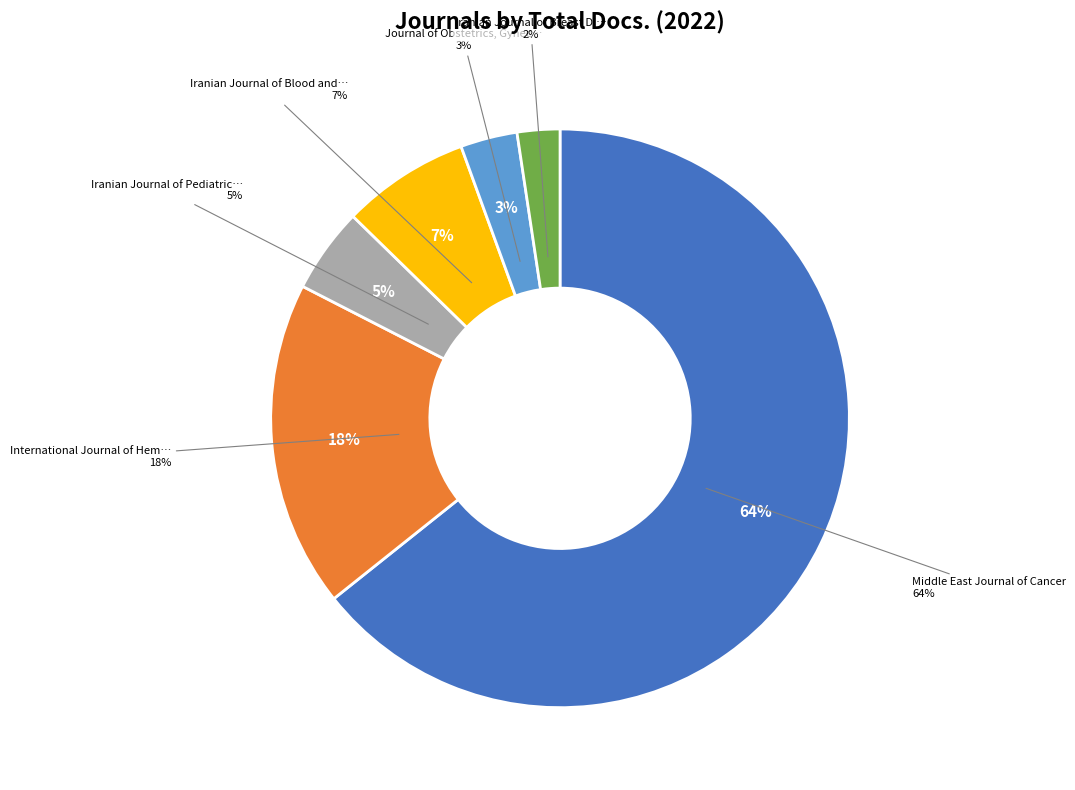

What is the ratio of the value at Iranian Journal of Pediatric Hematology to the value at Iranian Journal of Blood and Cancer?

0.7